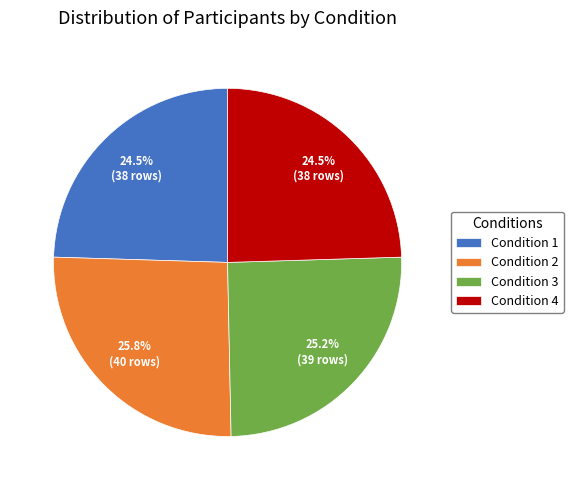

To the nearest percent, what is the average slice percentage?

25%